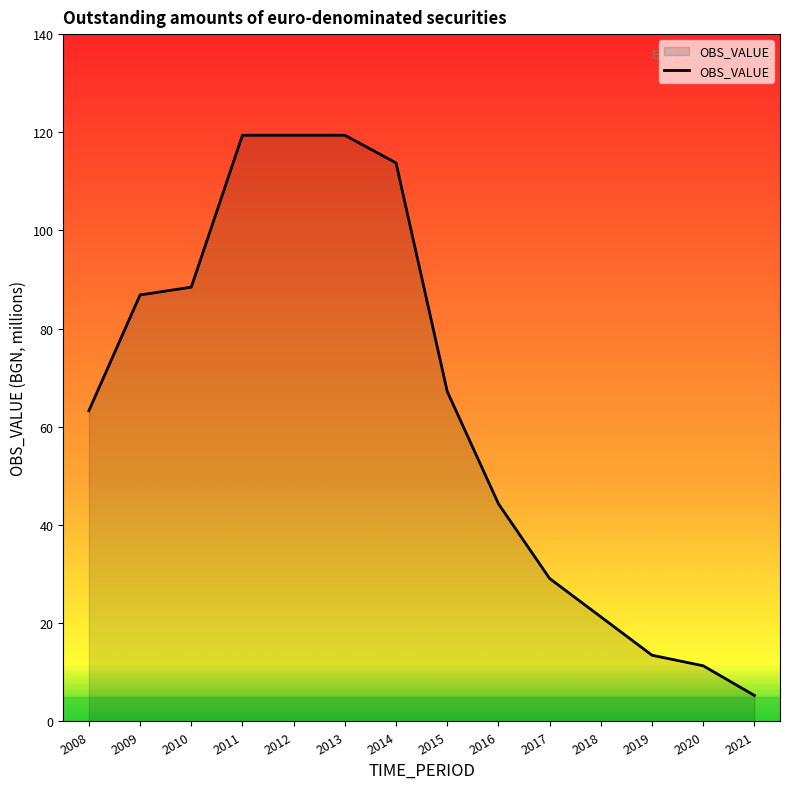

Reading left to right, what are all the values shown in this chart?

63.3	86.9	88.5	119.4	119.4	119.4	113.8	67.2	44.4	29.1	21.3	13.5	11.3	5.3